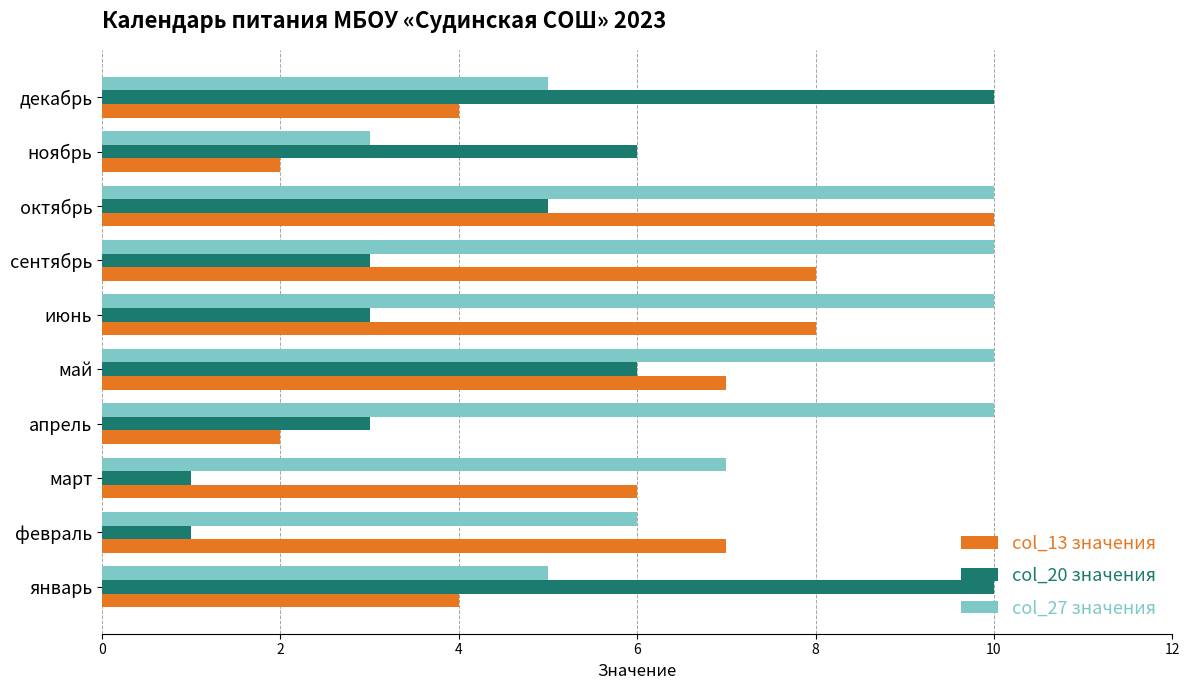

What is the difference between the maximum and minimum values in the col_20 значения series?

9